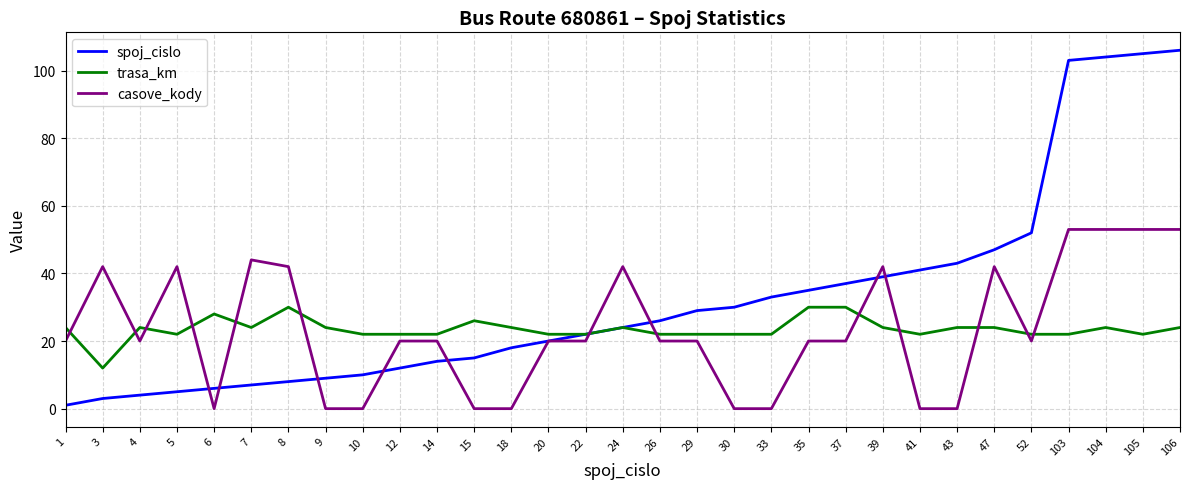

Which series changed the most between 22 and 39?

casove_kody